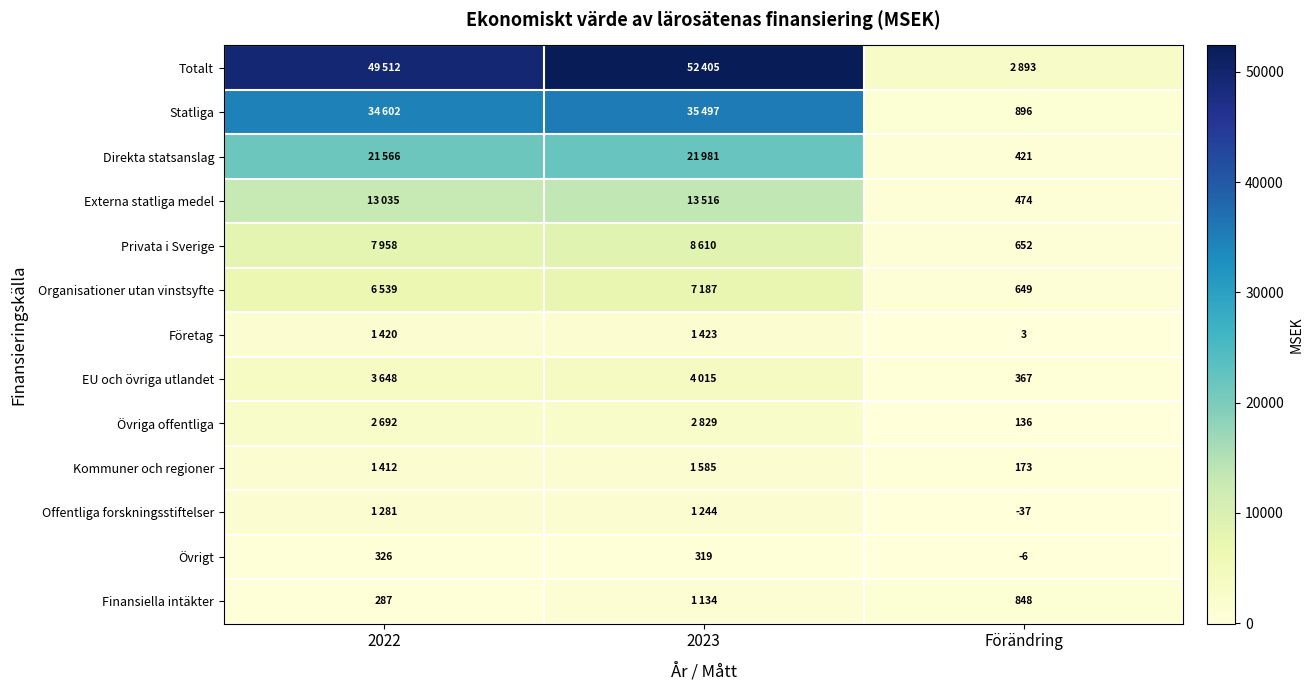

Is it true that Externa statliga medel equals 474 at Förändring?

True